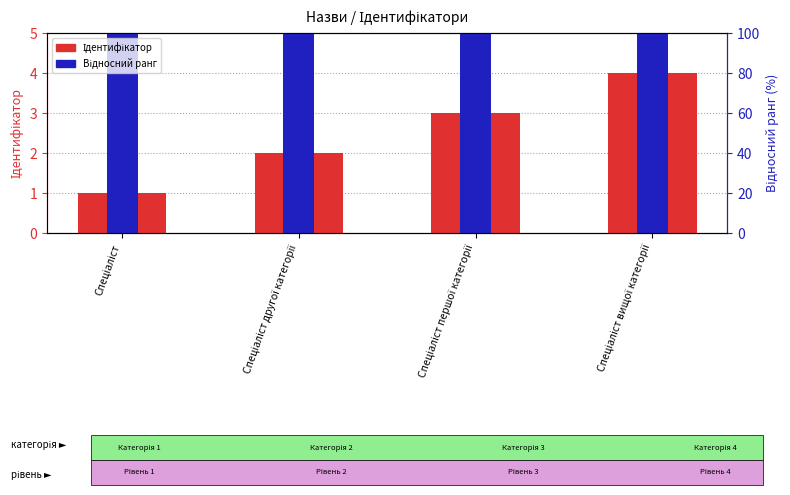

The Ідентифікатор series shows 4.8 at Спеціаліст першої категорії. True or false?

False